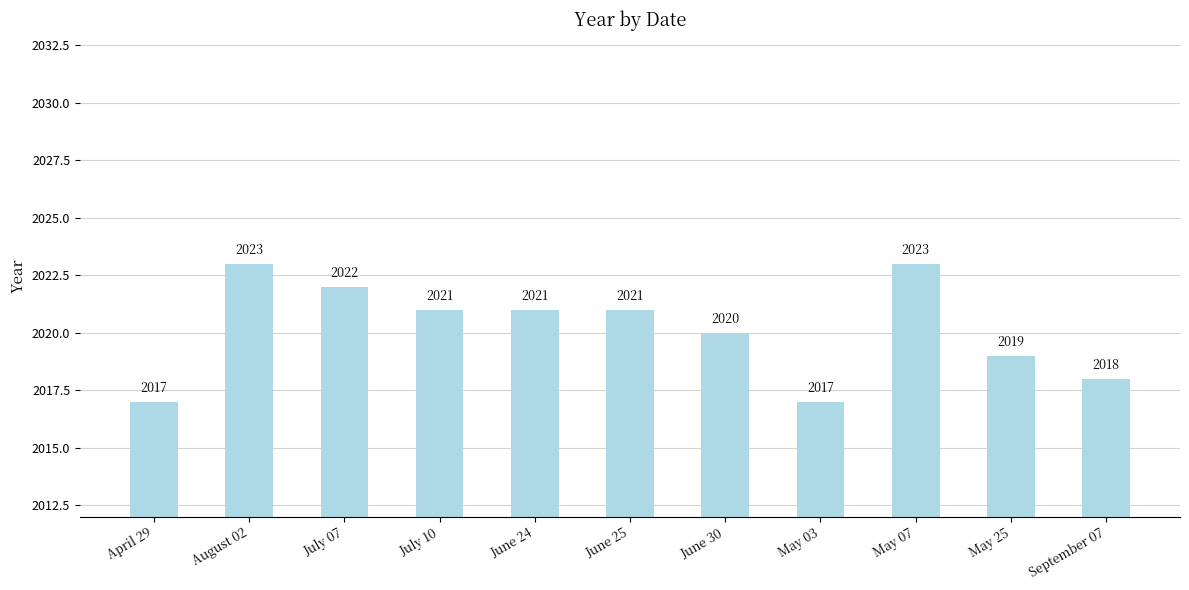

How many values are between 2018 and 2022?

7